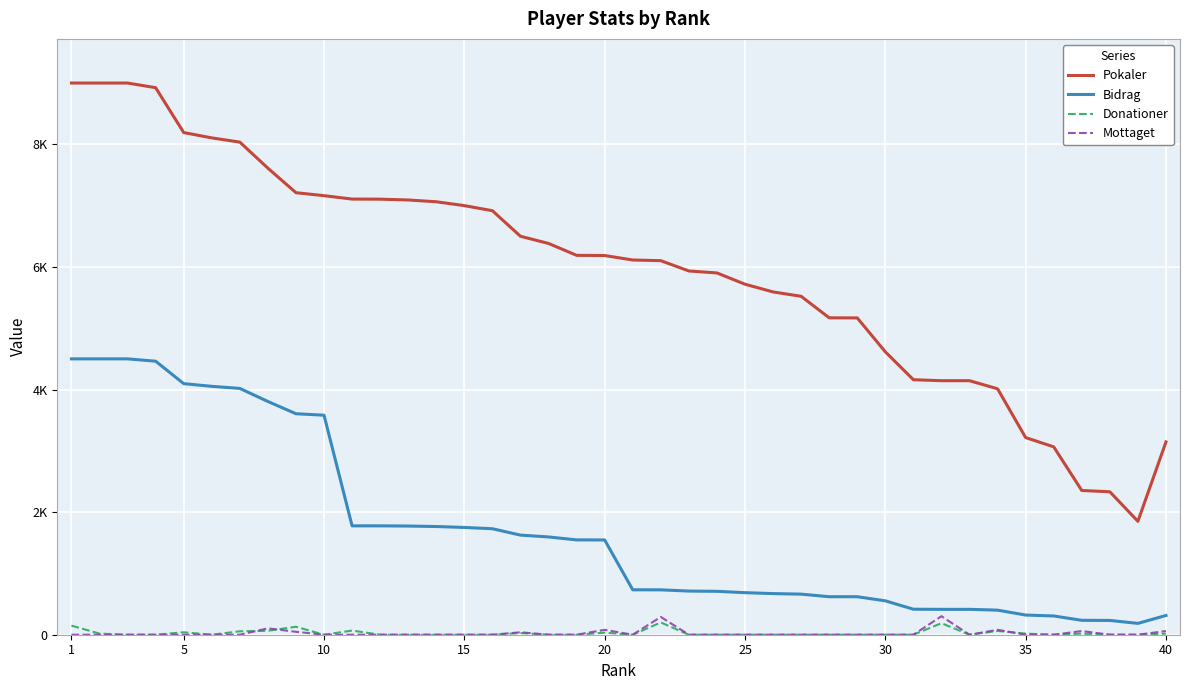

True or false: Donationer and Pokaler cross at least once.

False